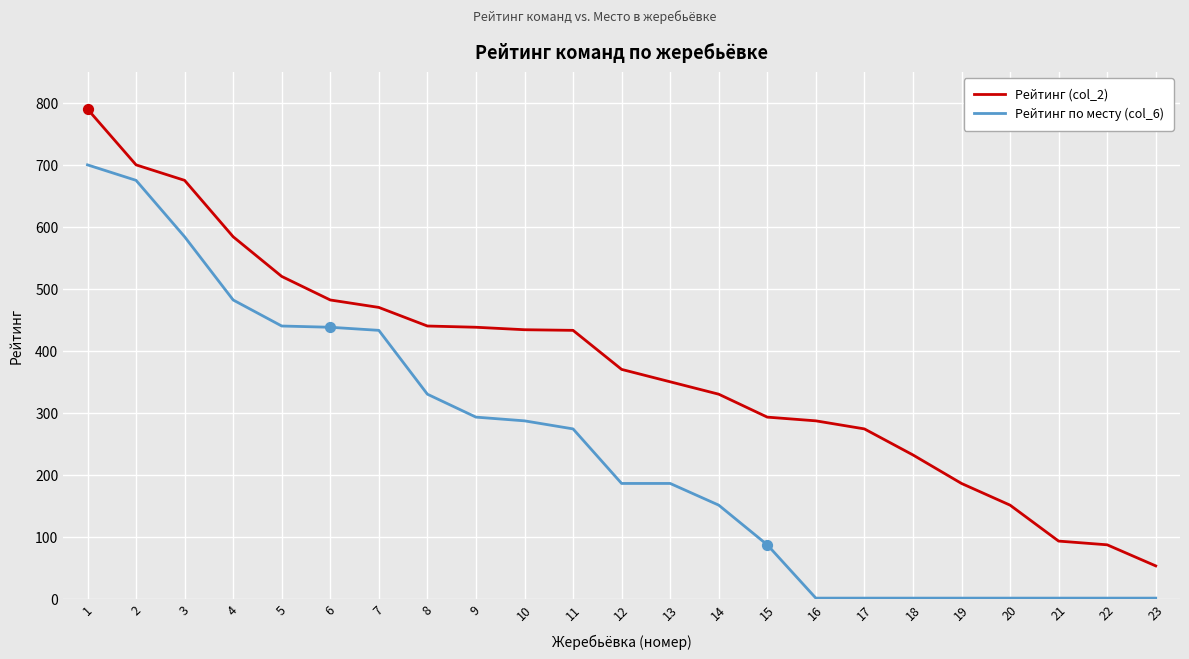

What is the total value across all series at 9?

731